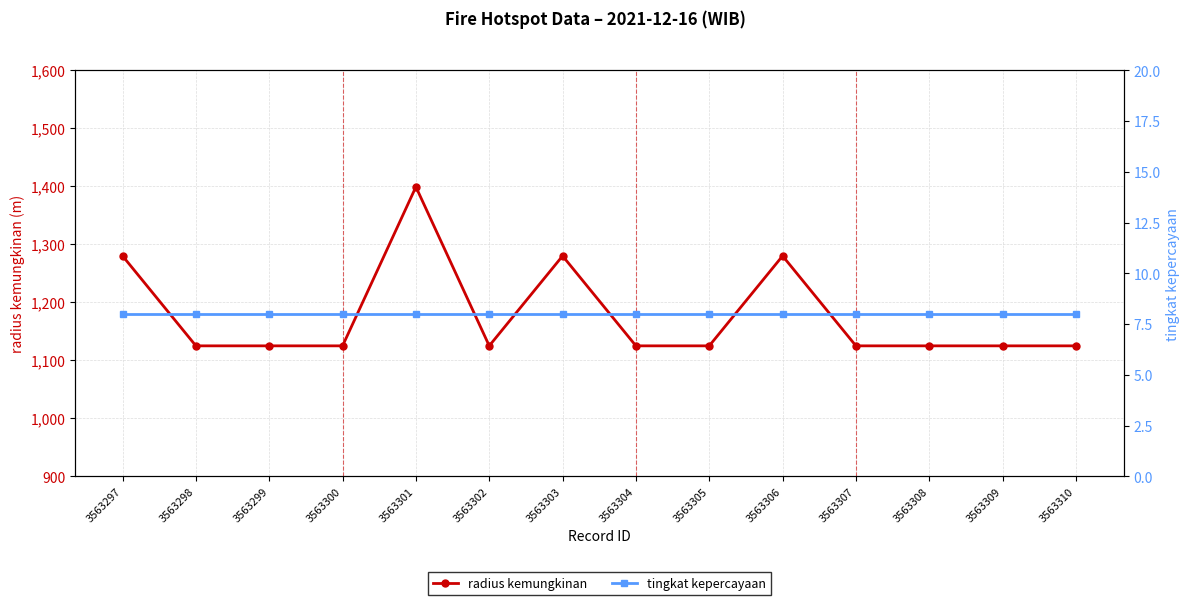

Rank the series at 3563308 from lowest to highest value.

tingkat kepercayaan, radius kemungkinan